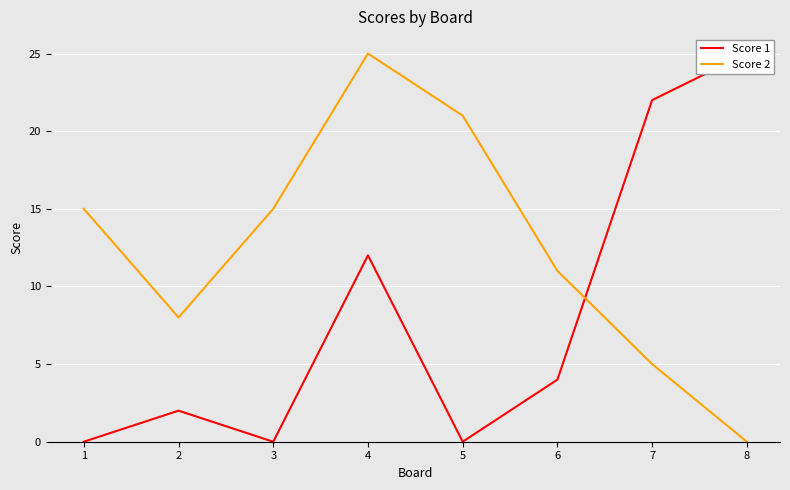

At which label does Score 2 reach its minimum?

8